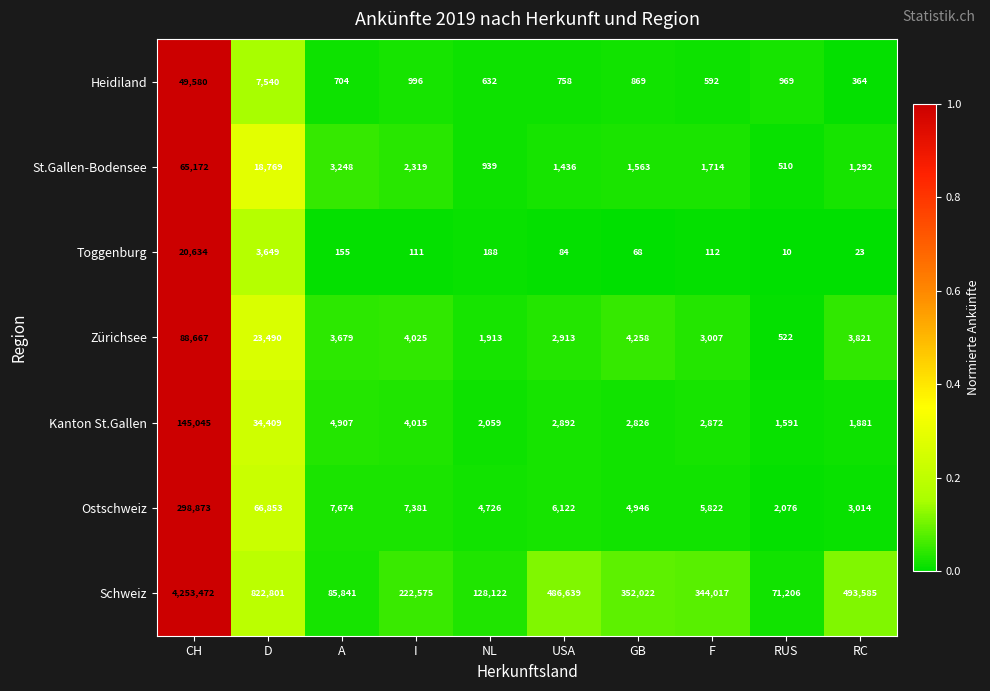

True or false: Kanton St.Gallen has a value of 2872 at F.

True